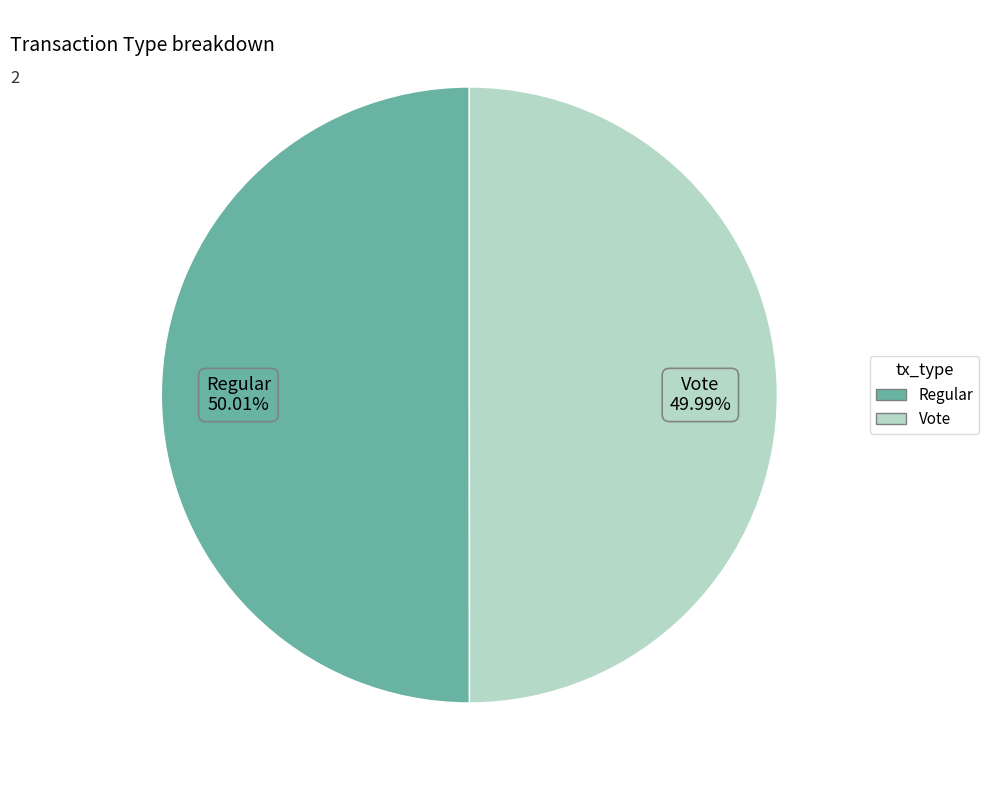

Does any single category account for the majority?

Yes